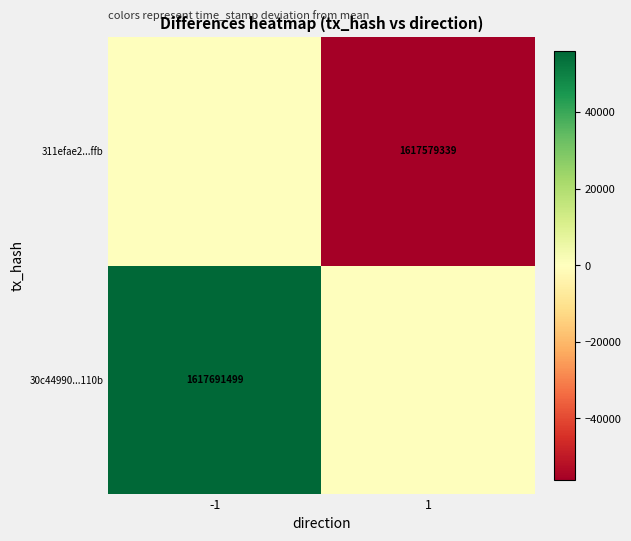

The value of 30c44990...110b at -1 is 1617691499. True or false?

True